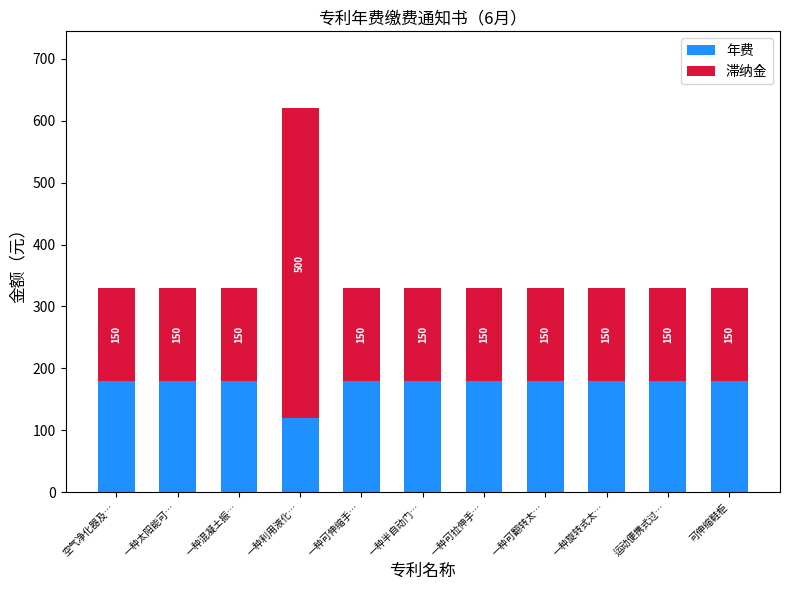

What is the total value across all series at 可伸缩鞋柜?

330